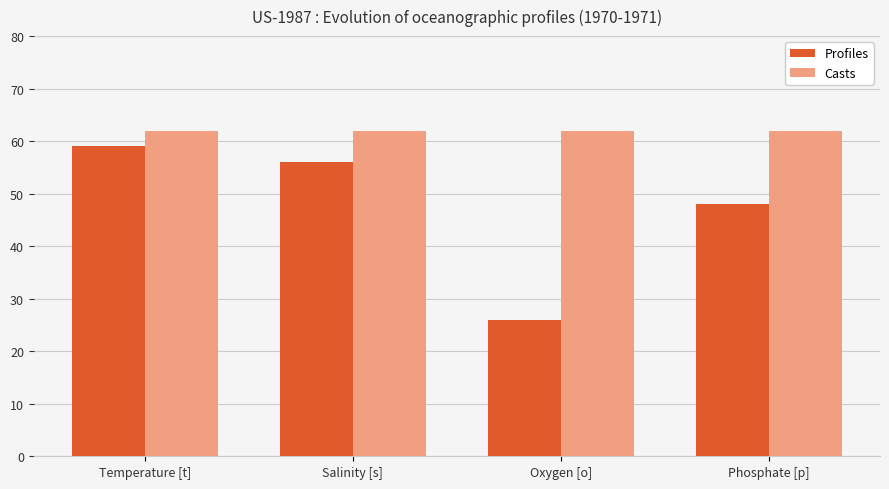

Are the bars horizontal?

No